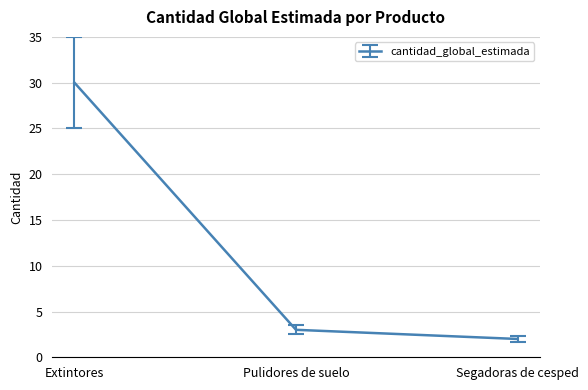

Is this an area chart (filled region under the line)?

No